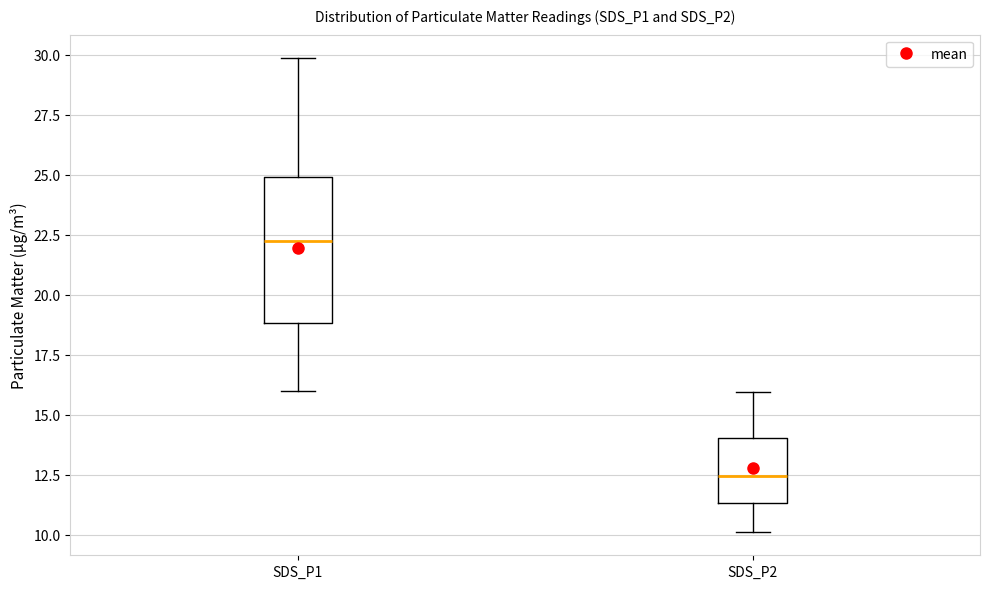

Which box has the highest median line?

SDS_P1